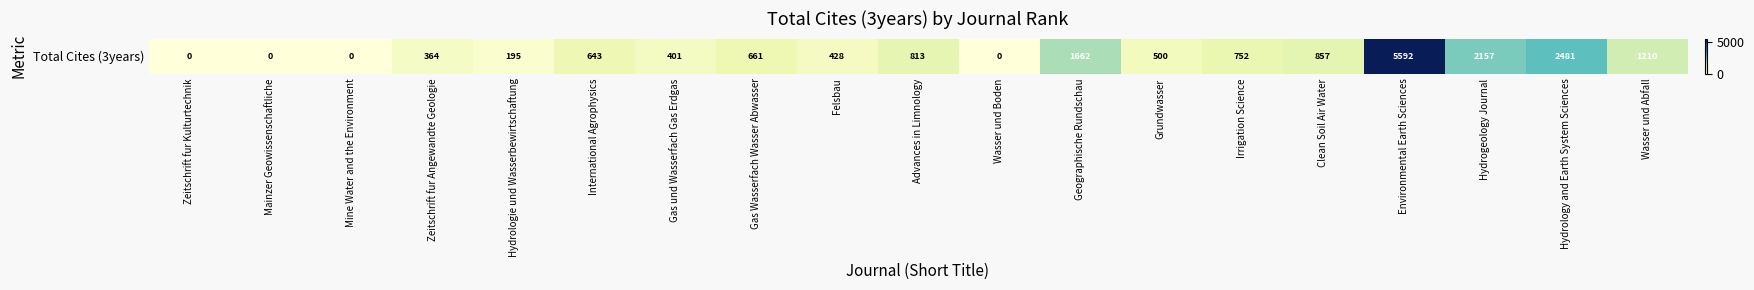

Approximately how many times larger is the value at Wasser und Abfall compared to Felsbau?

2.8